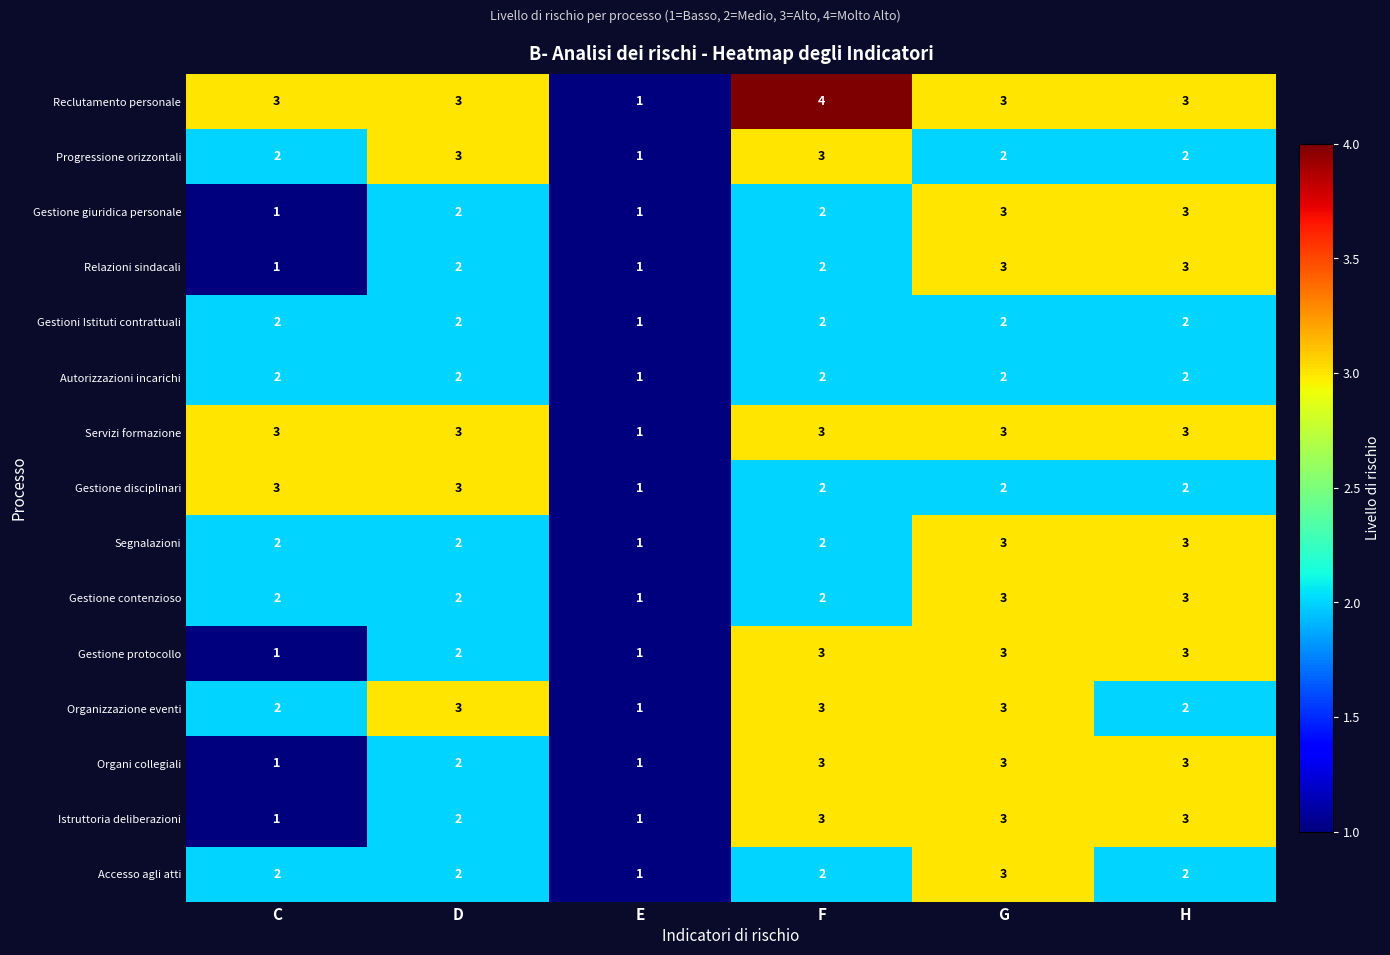

How many categories are shown in the chart?

6